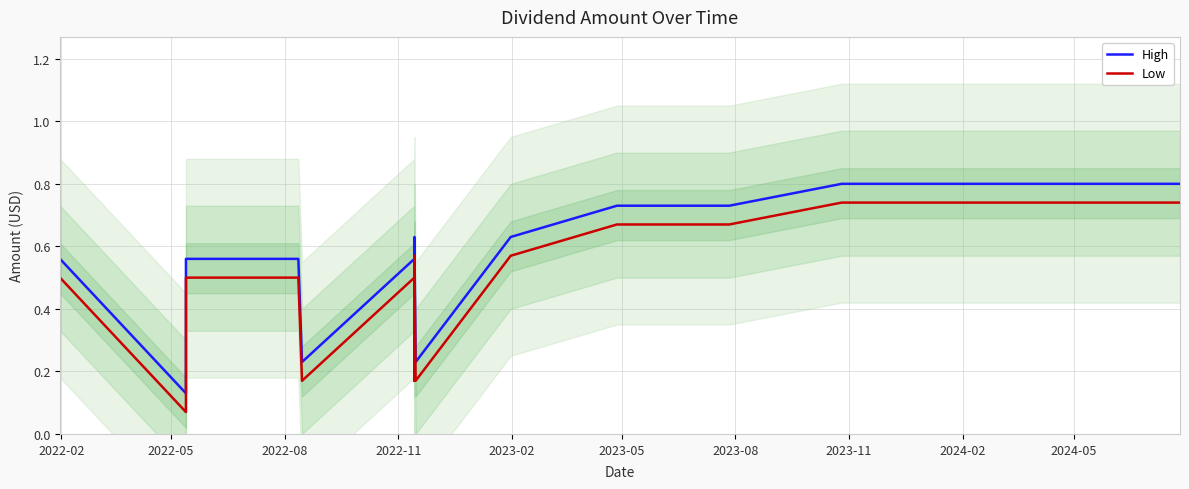

How many lines are shown in the chart?

2